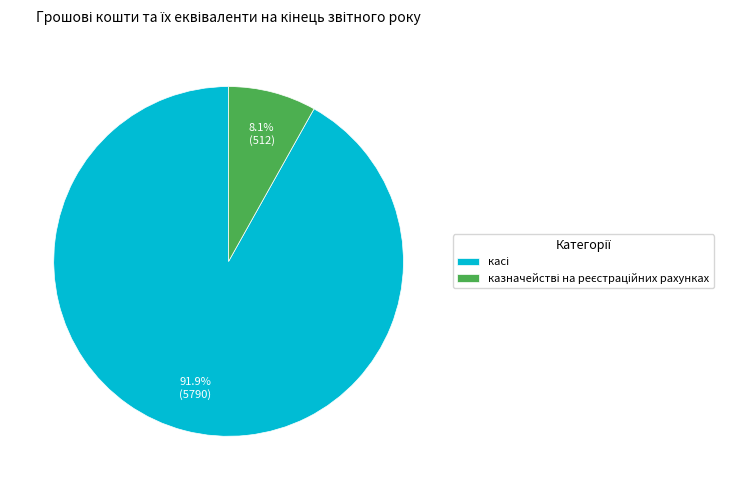

How many slices are in this pie chart?

2